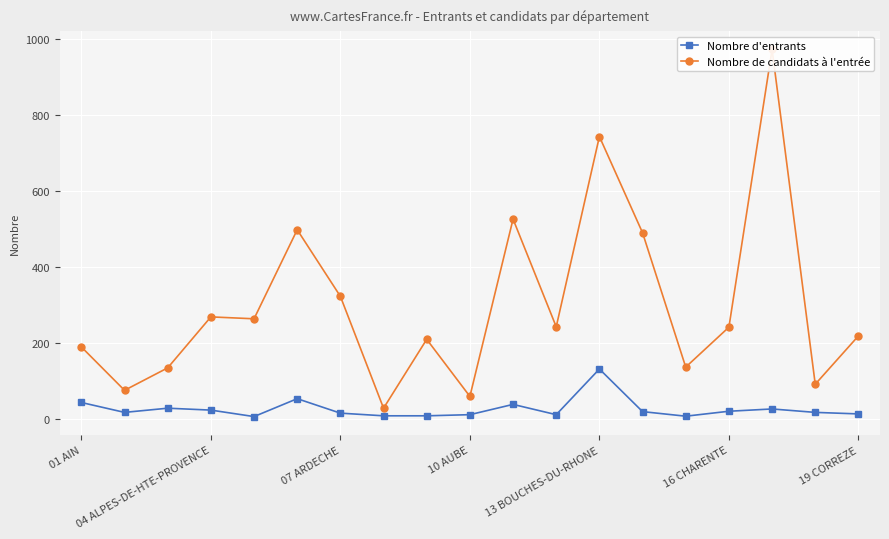

At which label does Nombre d'entrants reach its peak?

13 BOUCHES-DU-RHONE